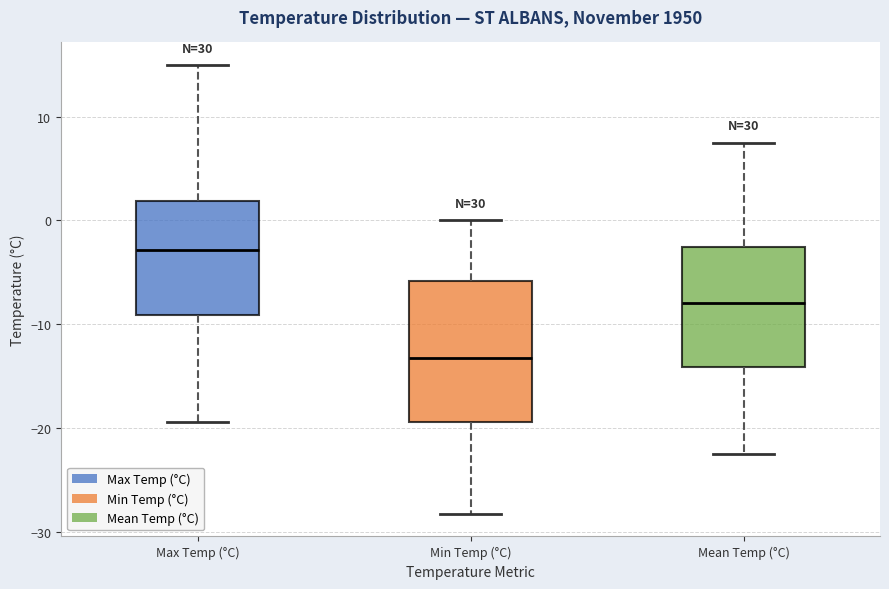

Where does the upper whisker of the box for Mean Temp (°C) end on the y-axis? The values are not printed on the chart, so give them approximately, as read against the axis.

8